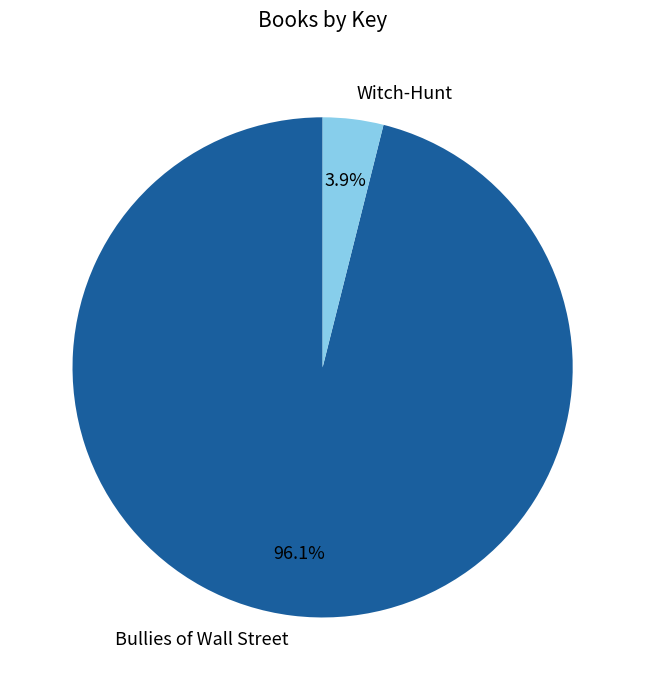

Rank the categories by value from highest to lowest.

Bullies of Wall Street, Witch-Hunt